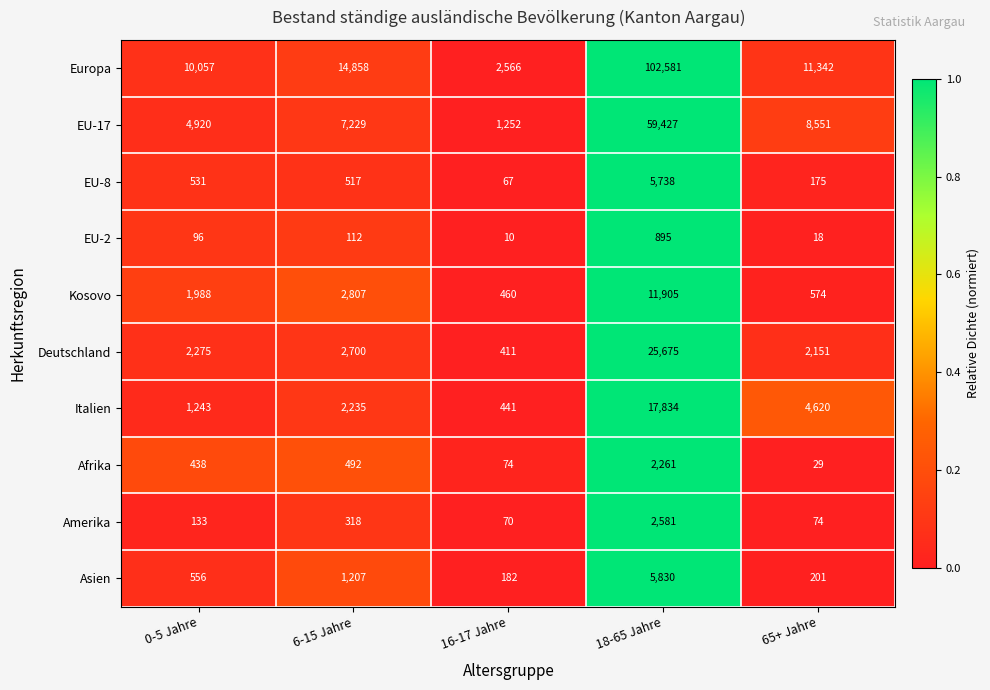

The value of Amerika at 18-65 Jahre is 1132. True or false?

False